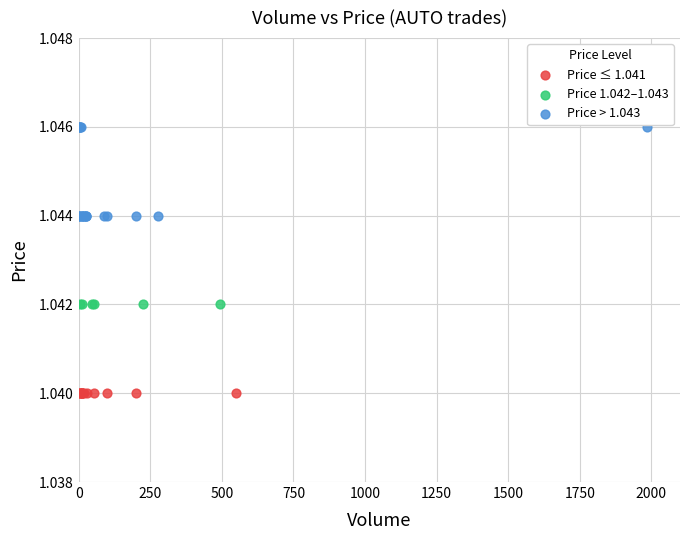

Which series contains the lowest Y value?

Price ≤ 1.041